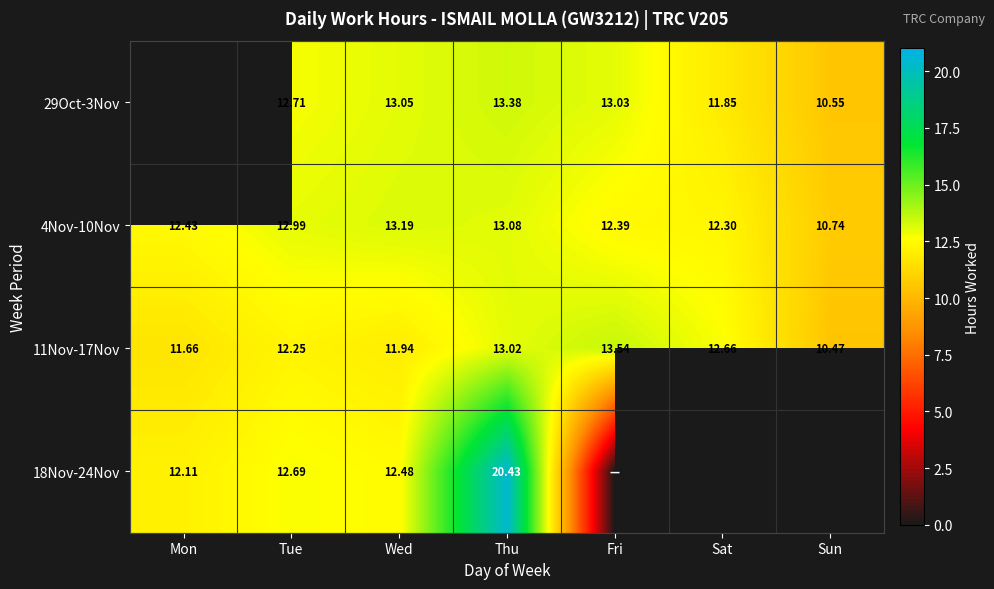

Is the value of 29Oct-3Nov at Sat greater than the value of 4Nov-10Nov at Sat?

No